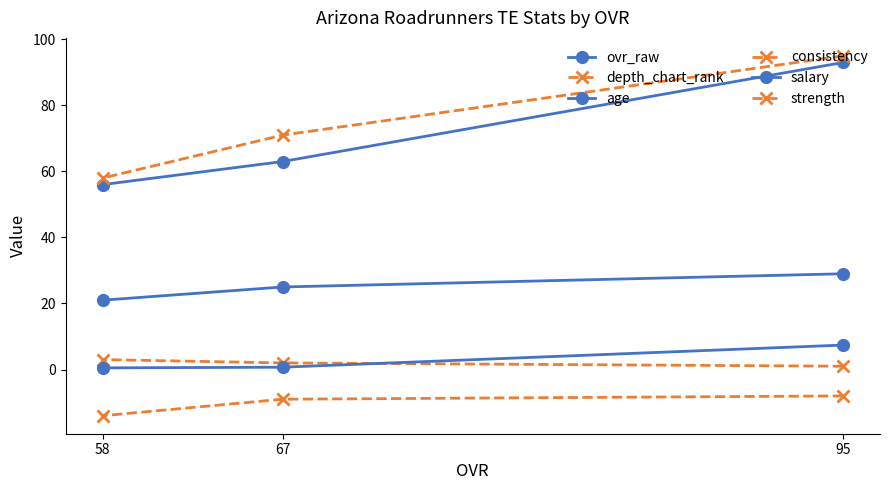

At how many categories does at least one series exceed 7?

3